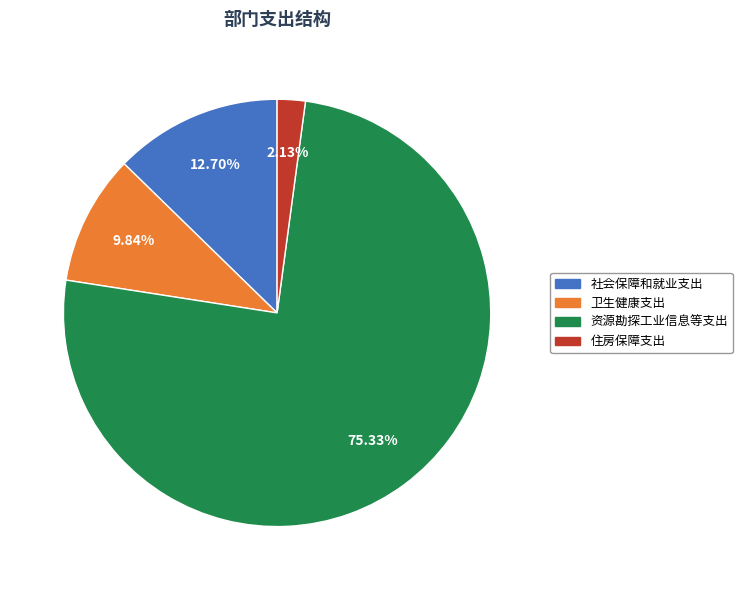

To the nearest percent, what is the difference between the 住房保障支出 and 社会保障和就业支出 slice percentages?

11%